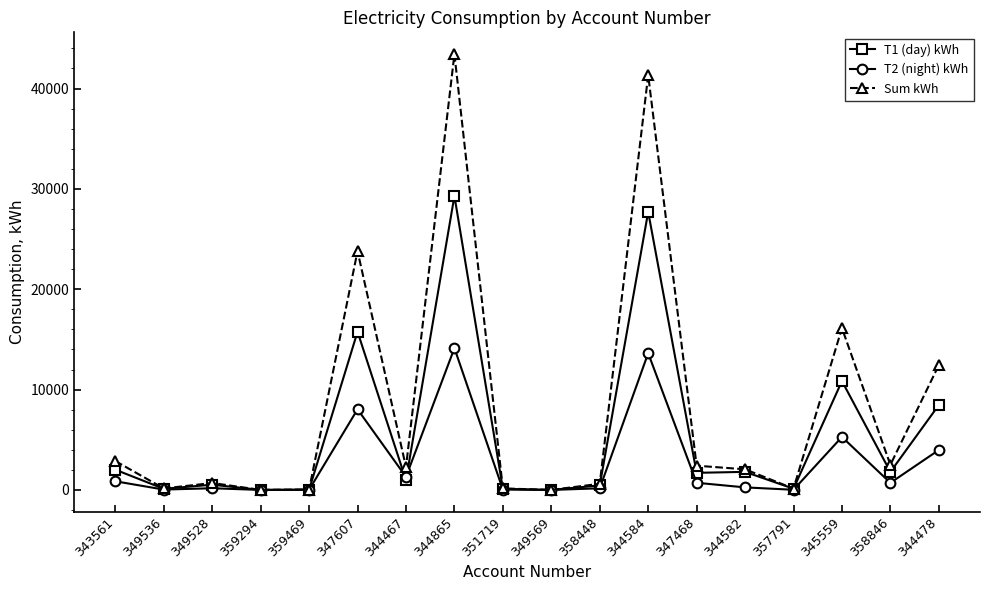

True or false: T2 (night) kWh has more than 2 interior local peaks.

True